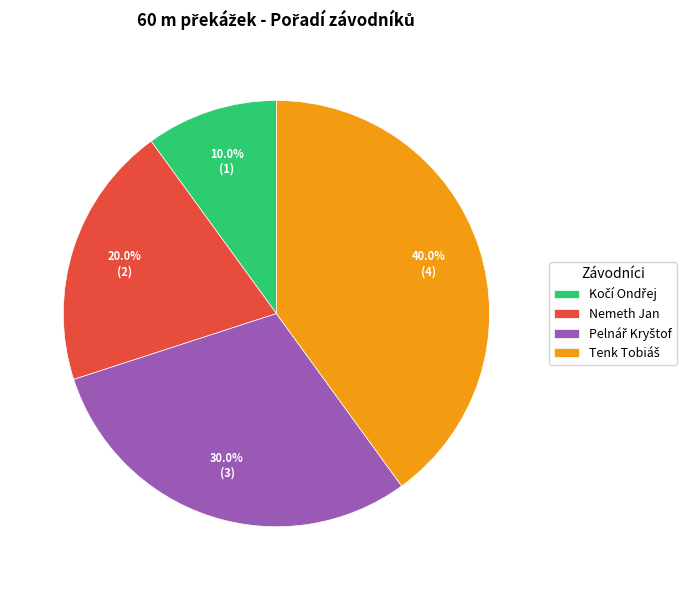

Is it true that Nemeth Jan is 6% of the pie?

False